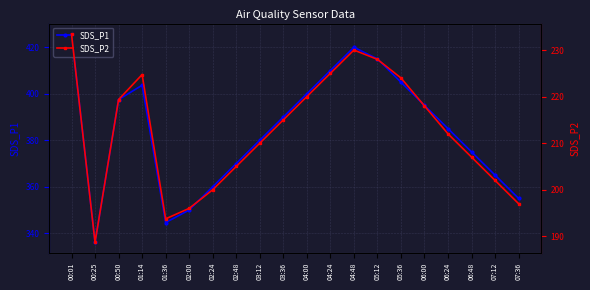

Is it true that SDS_P2 equals 218.0 at 06:00?

True